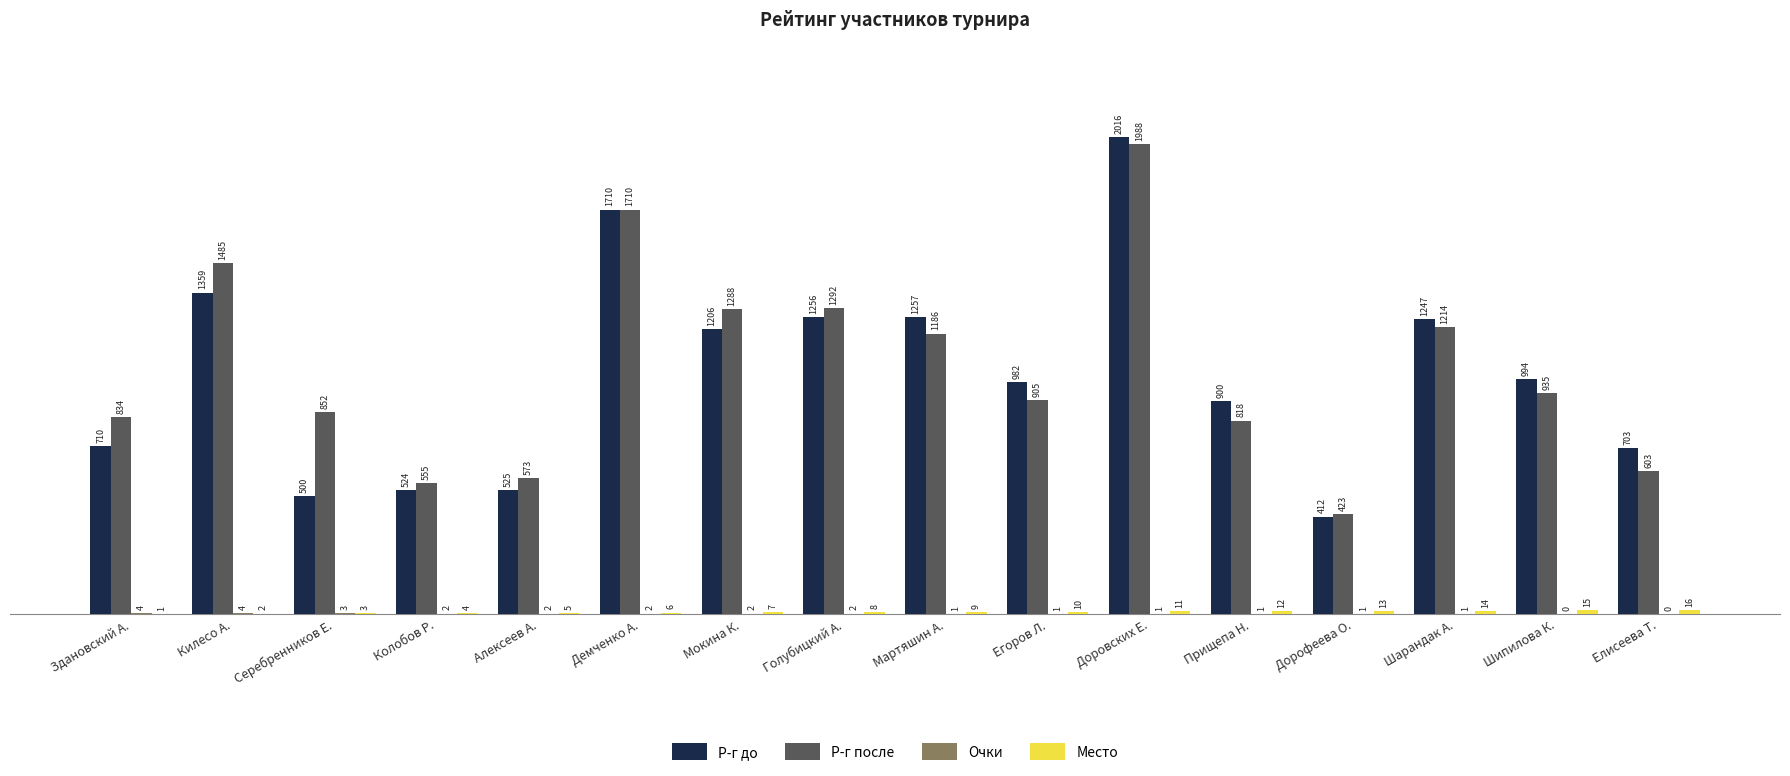

How many groups of bars are there?

16